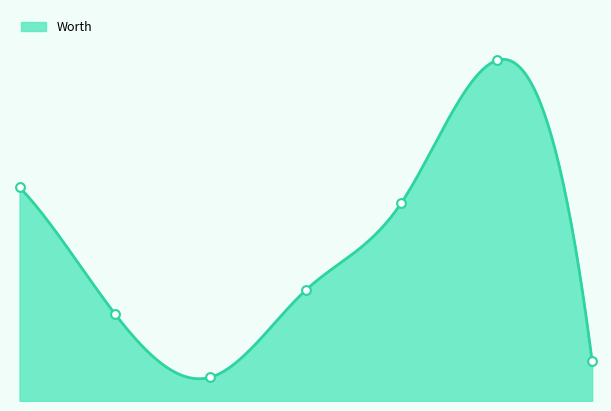

What is the change in value from Richard to Doe?

+22000000